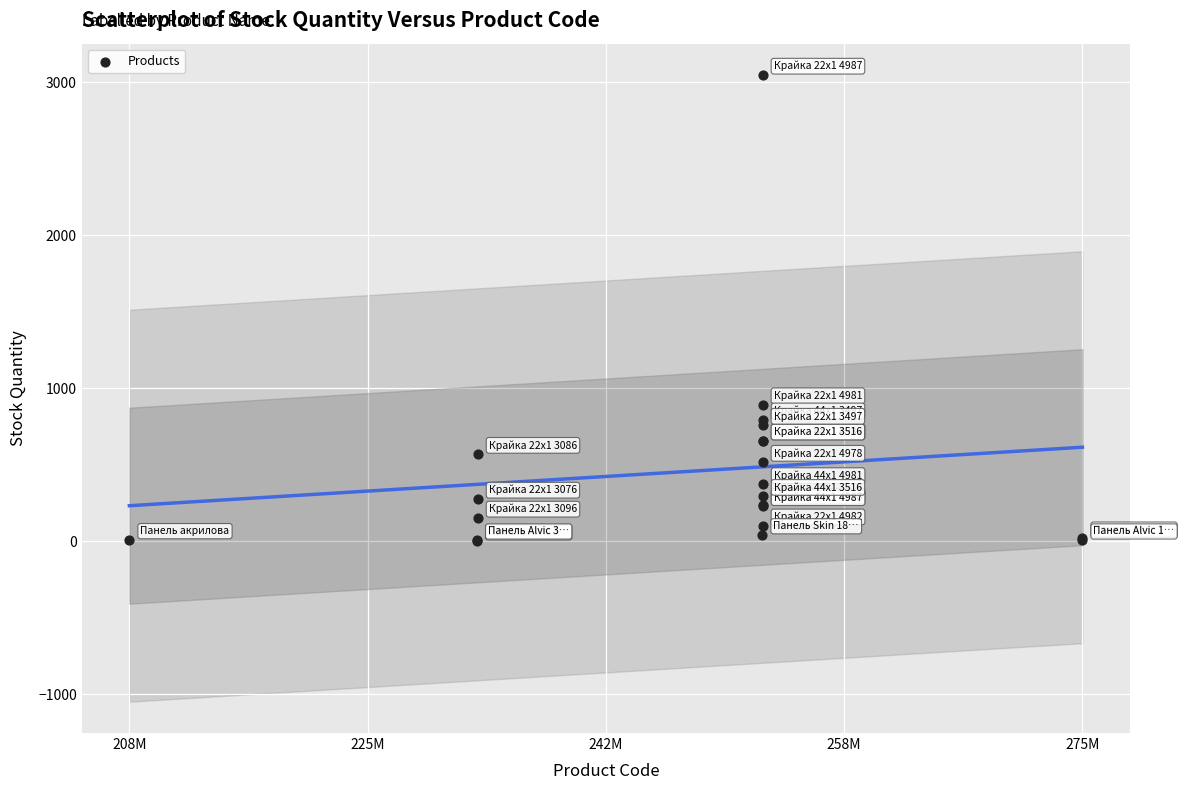

What Y value in the scatter plot is closest to 1525?

894